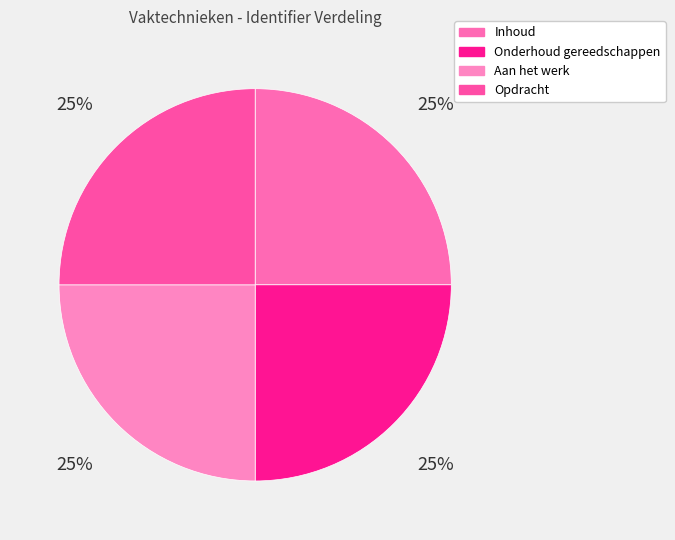

Is Onderhoud gereedschappen the majority of the pie?

No